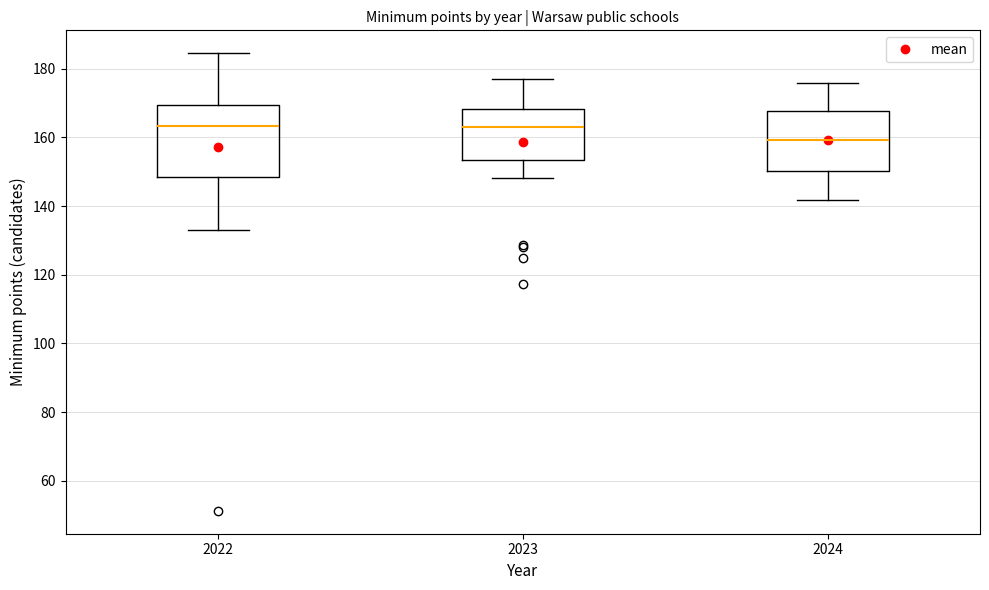

Where is the upper edge of the box at x = 2023 on the y-axis? The values are not printed on the chart, so give them approximately, as read against the axis.

168